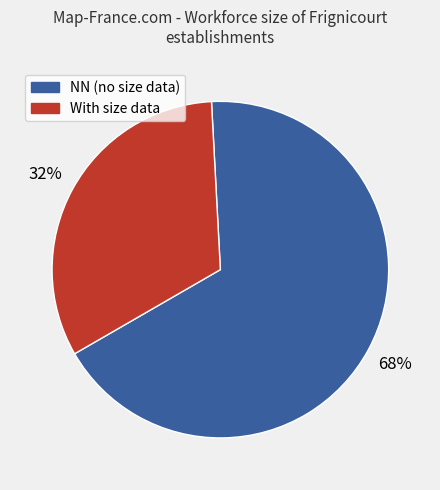

Is there any slice that represents more than half of the pie?

Yes